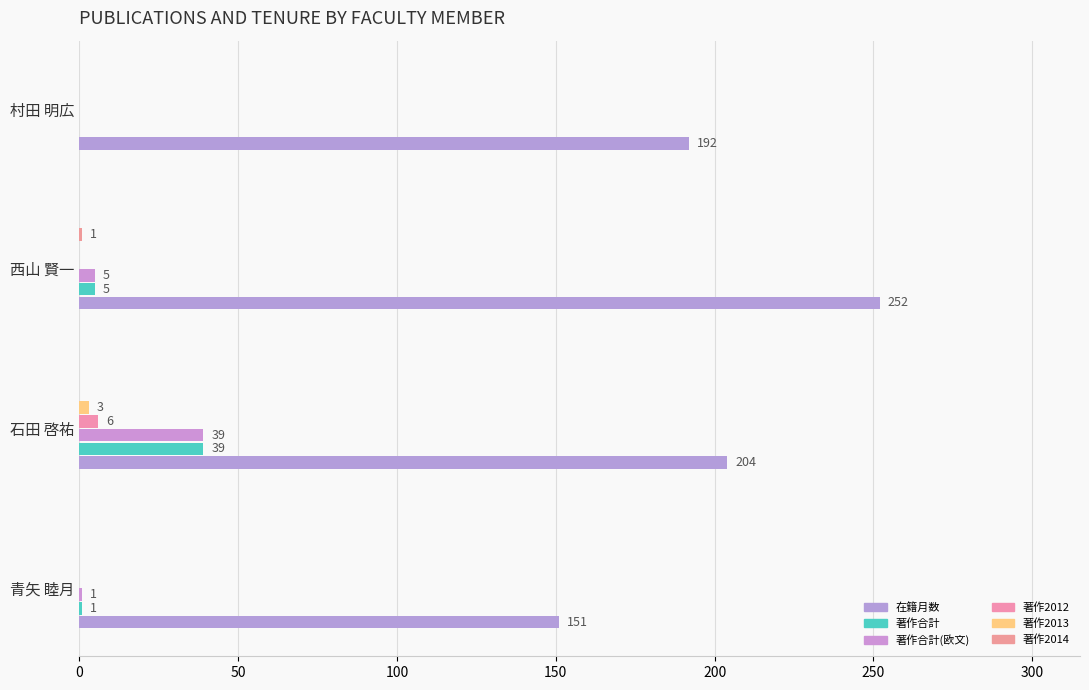

How many categories are shown in the chart?

4